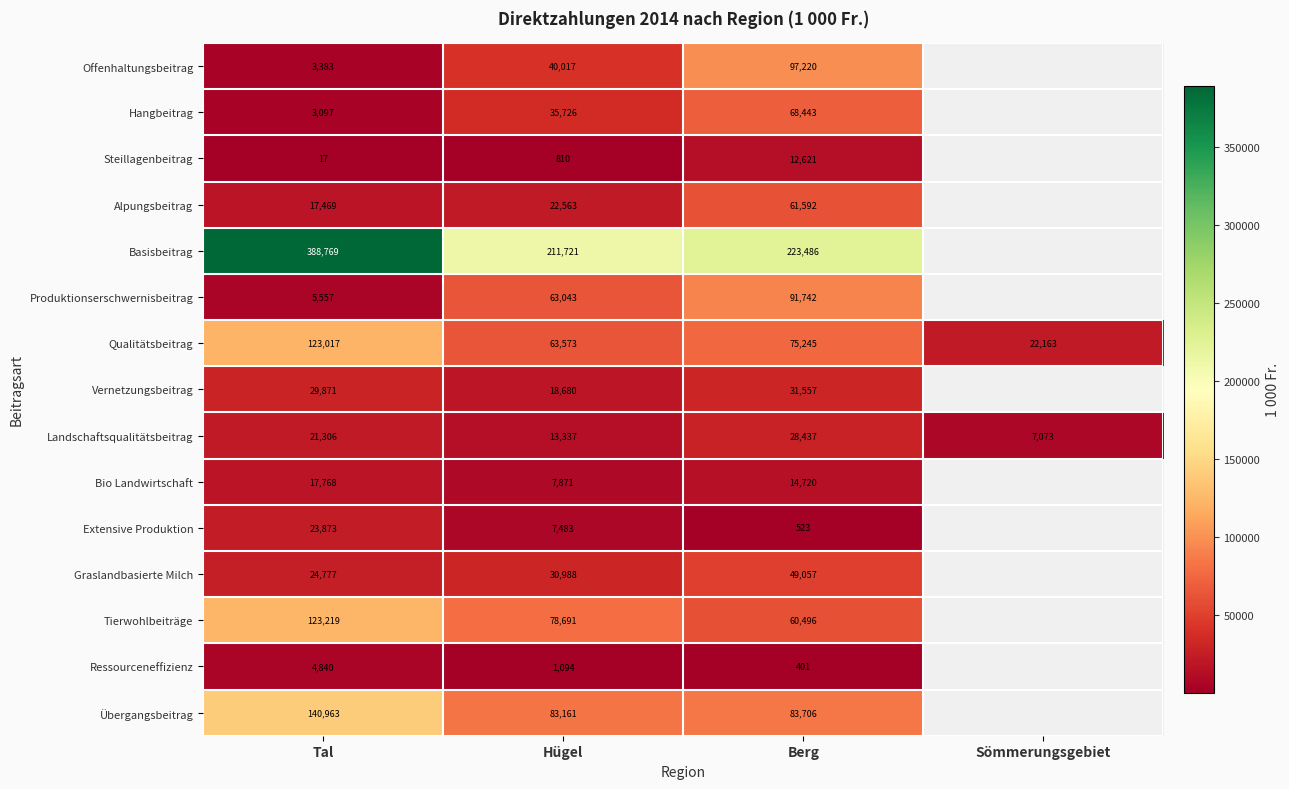

Is it true that Tierwohlbeiträge equals 86746.8 at Berg?

False